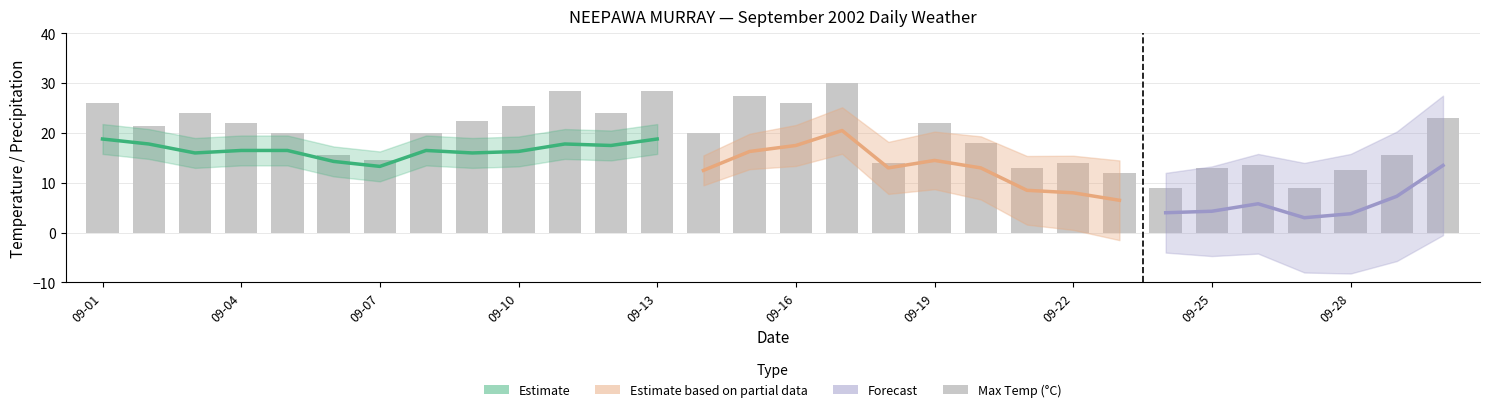

Does the chart contain any negative values?

Yes